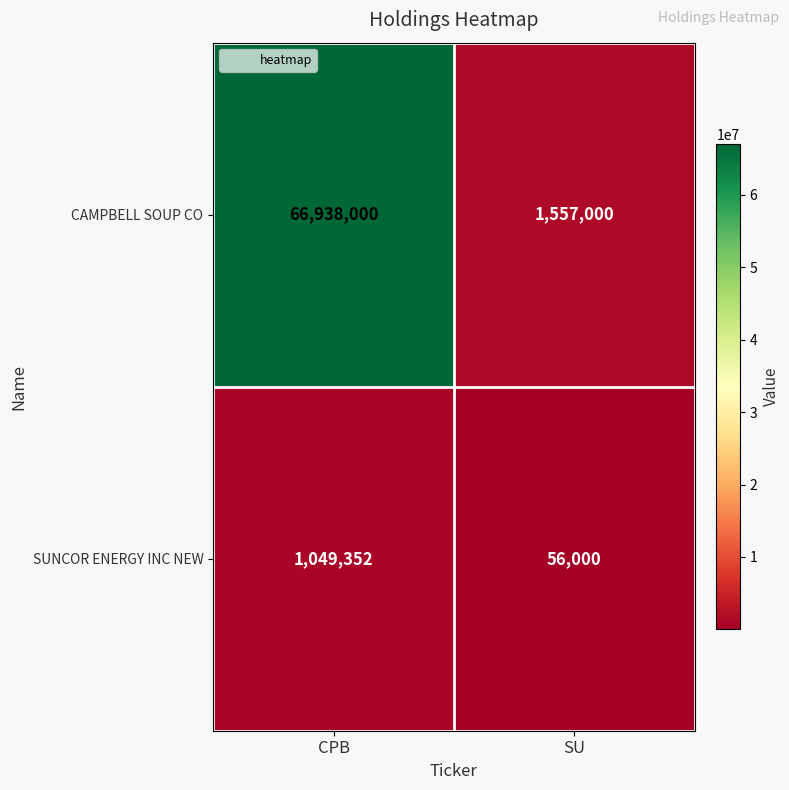

Reading left to right, extract all data points from this chart.

CAMPBELL SOUP CO: 66938000	1557000
SUNCOR ENERGY INC NEW: 1049352	56000